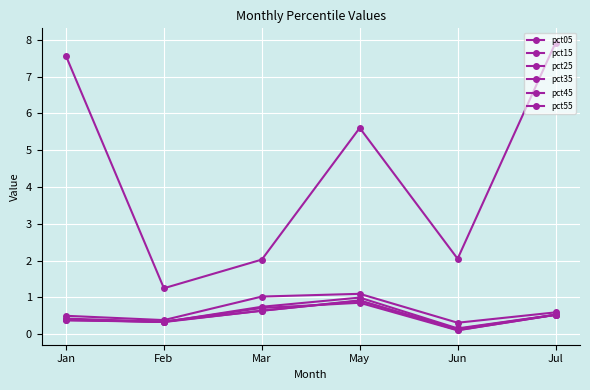

True or false: pct35 has a value of 0.7 at Jan.

False